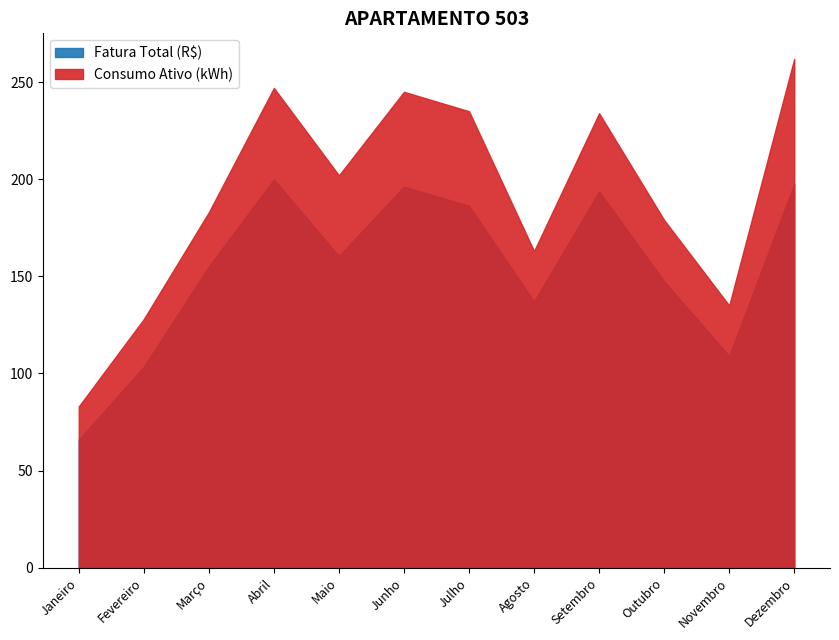

True or false: Consumo Ativo (kWh) and Fatura Total (R$) cross at least once.

False